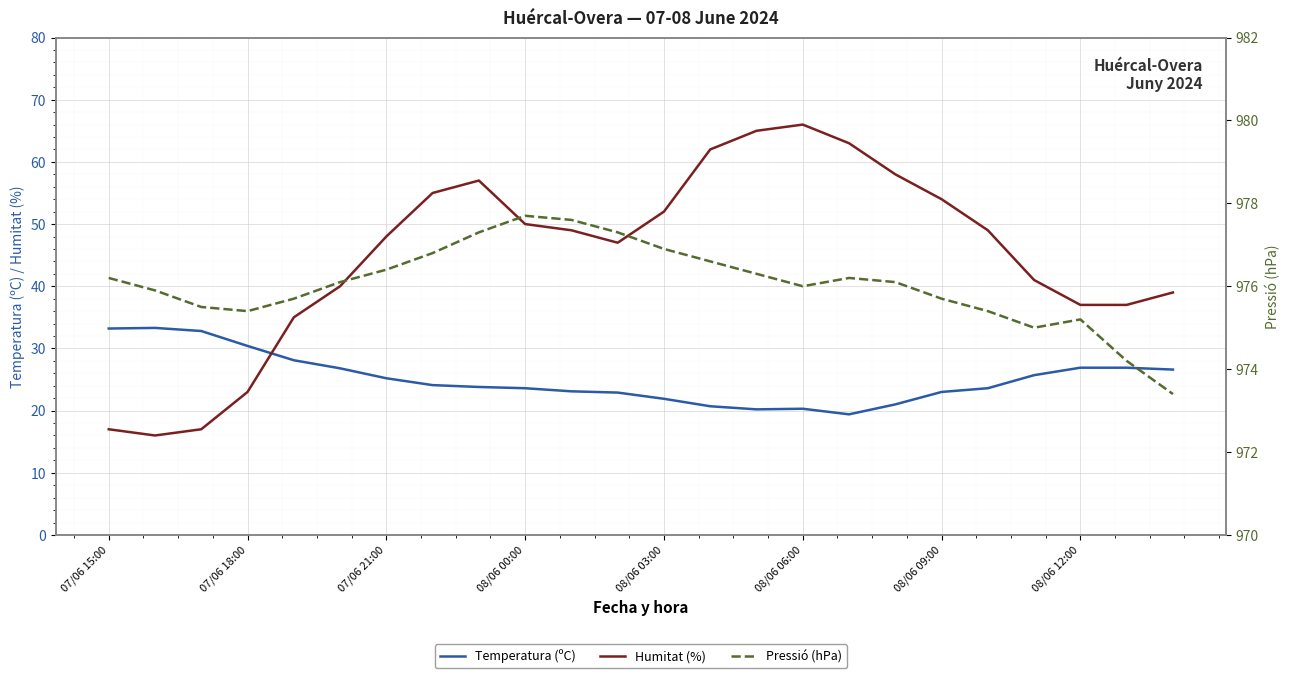

At how many categories does at least one series exceed 322?

24